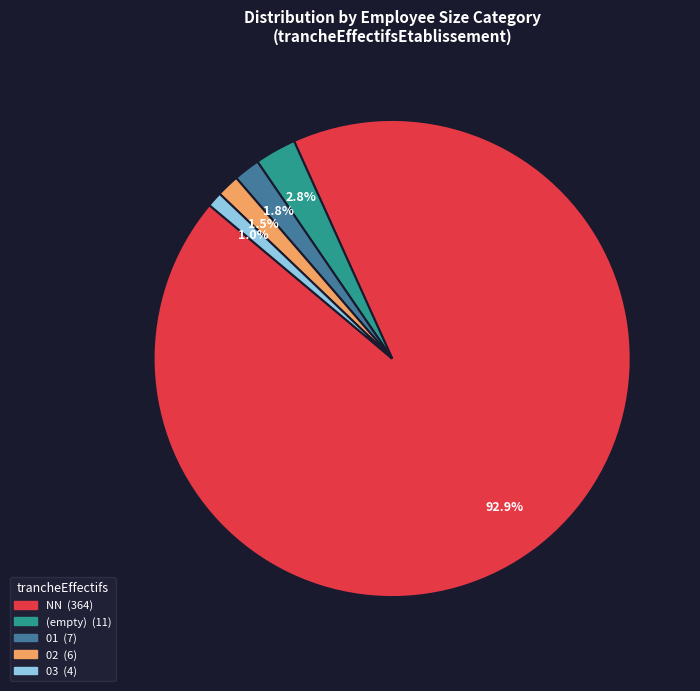

Is there any slice that represents more than half of the pie?

Yes